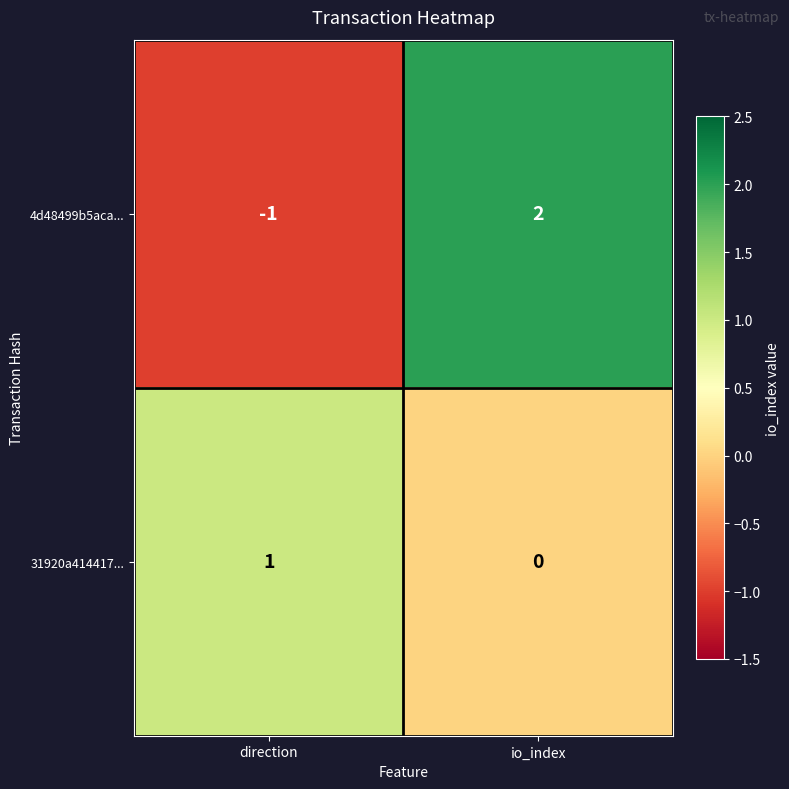

List the series in order of their peak value, lowest first.

31920a414417..., 4d48499b5aca...